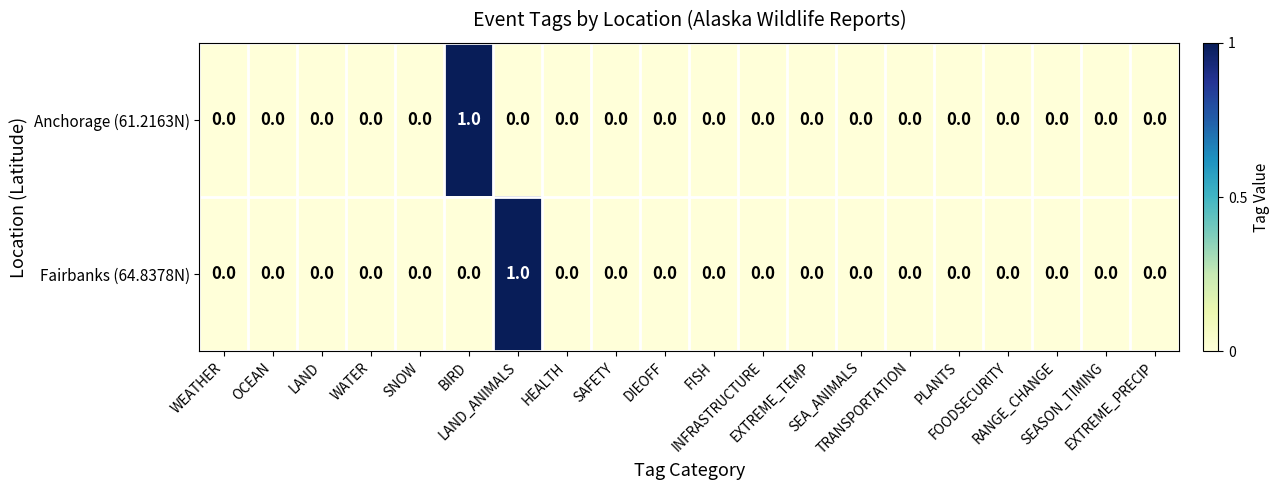

Count the Anchorage (61.2163N) values in the range 0 to 1.

20